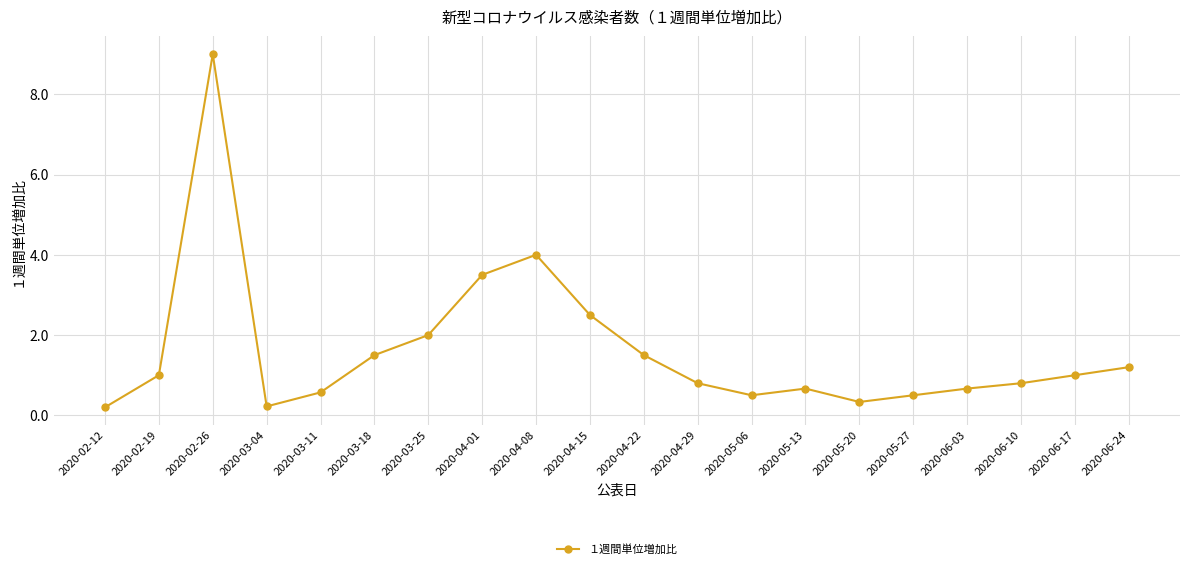

Which has a higher value, 2020-02-12 or 2020-05-06?

2020-05-06